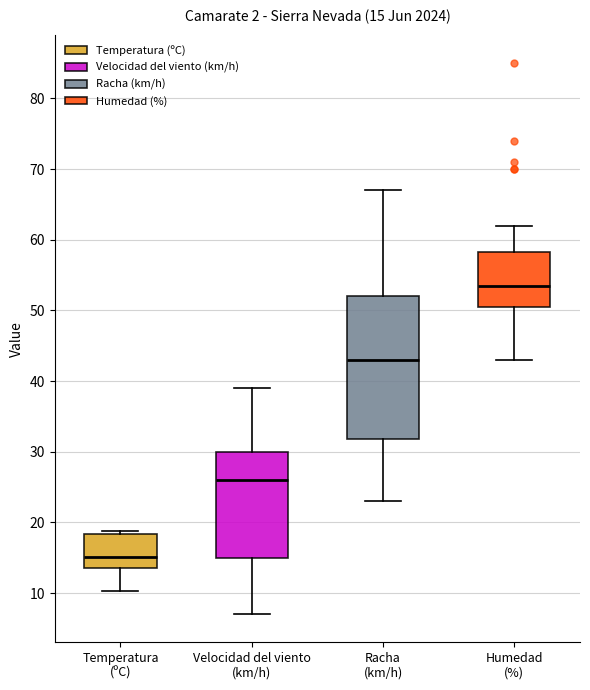

Comparing the boxes themselves (not the whiskers), which one is the tallest?

Racha (km/h)